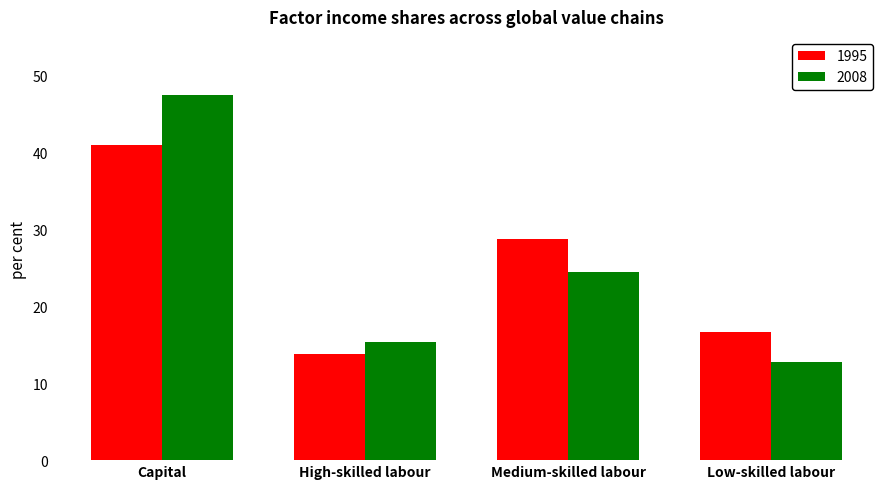

True or false: 2008 has a value of 5.0 at Low-skilled labour.

False